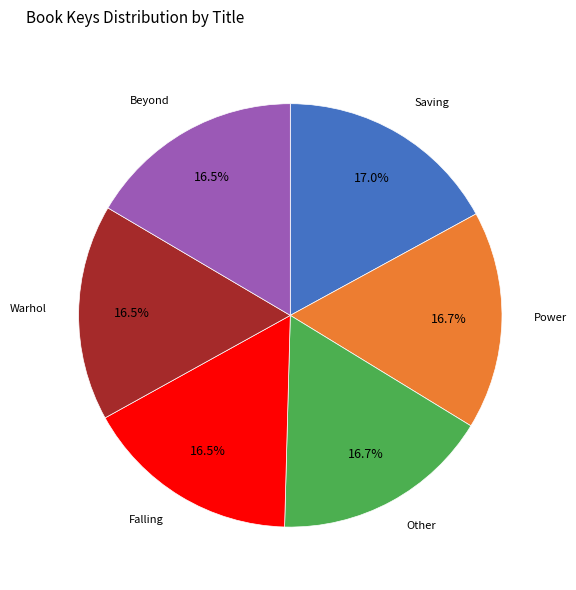

Is there a majority slice in this chart?

No